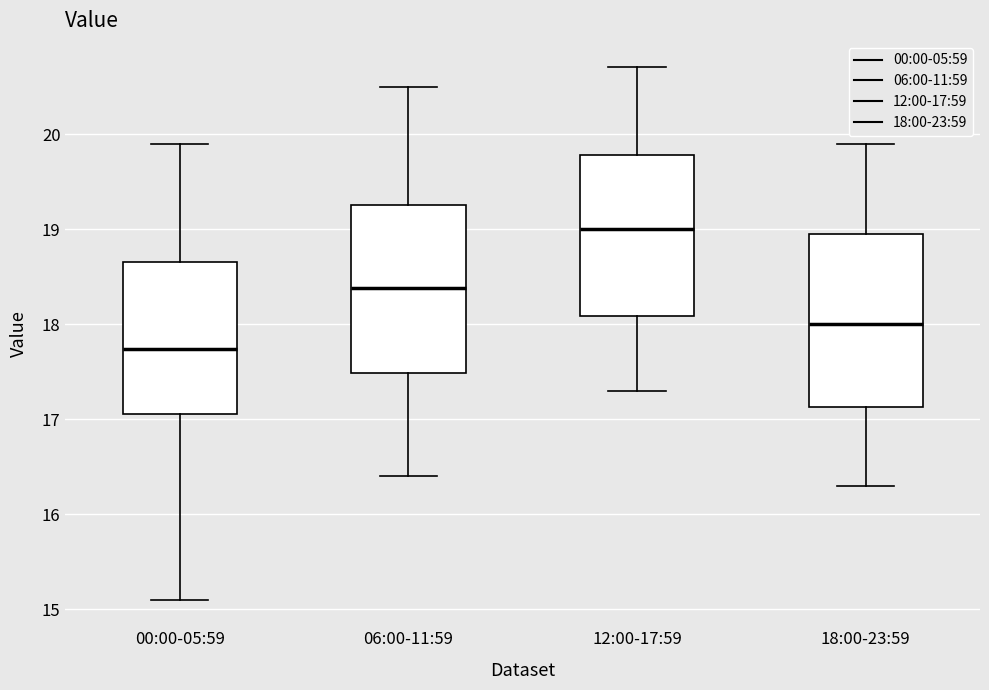

Reading left to right, transcribe this box plot: for each box, give where its median line is, the range the box spans, and where its two whiskers end, as read against the y-axis. The values are not printed on the chart, so give them approximately, as read against the axis.

00:00-05:59: median 17.7, box 17.1 to 18.7, whiskers 15.1 to 19.9
06:00-11:59: median 18.4, box 17.5 to 19.3, whiskers 16.4 to 20.5
12:00-17:59: median 19.0, box 18.1 to 19.8, whiskers 17.3 to 20.7
18:00-23:59: median 18.0, box 17.1 to 19.0, whiskers 16.3 to 19.9